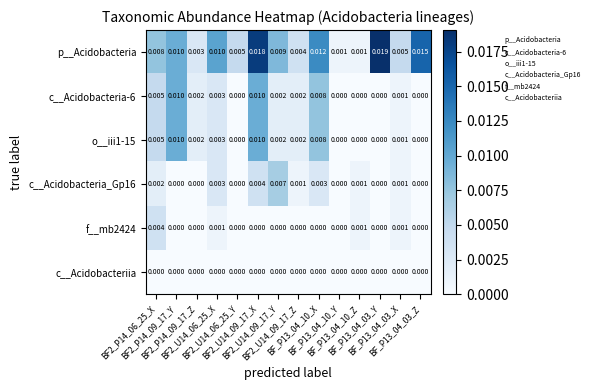

Which series has the largest range (max minus min)?

p__Acidobacteria